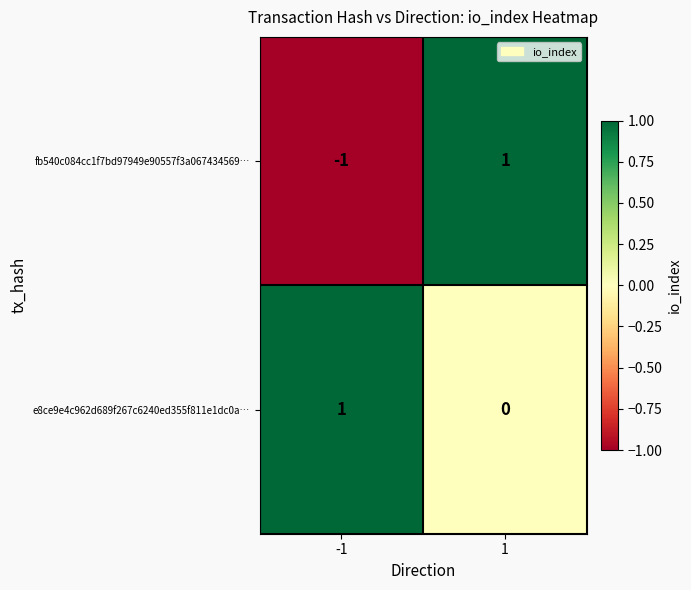

Is the value of e8ce9e4c962d689f267c6240ed355f811e1dc0a… at -1 greater than the value of fb540c084cc1f7bd97949e90557f3a067434569… at -1?

Yes